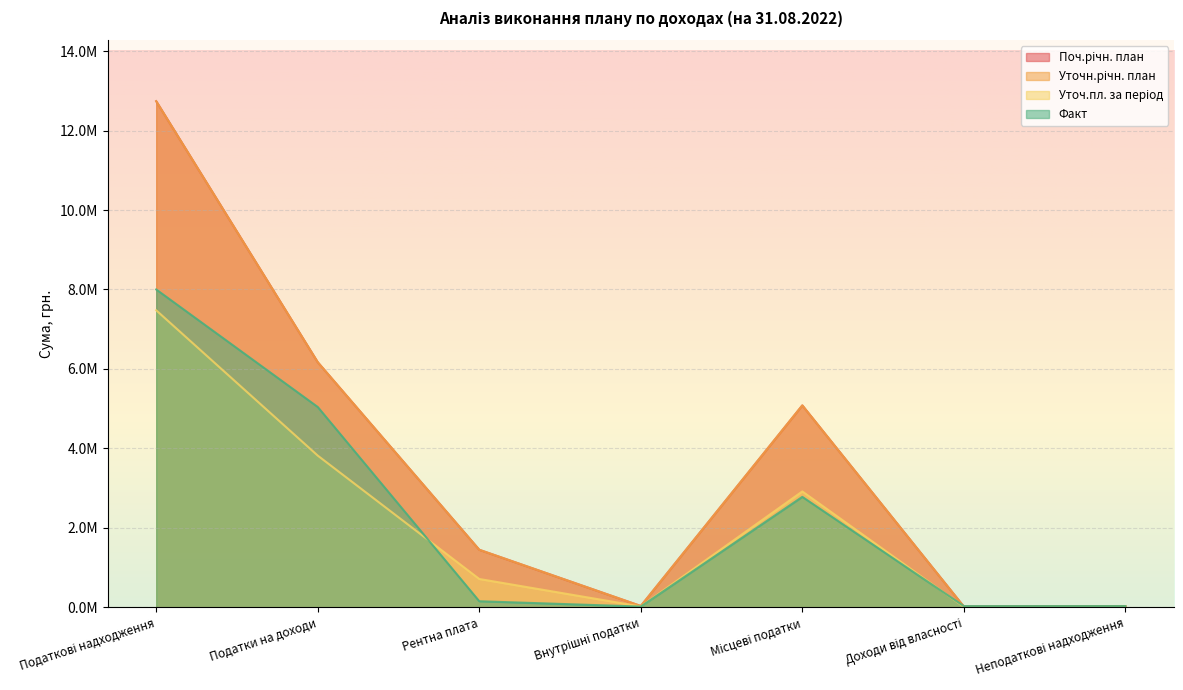

Which series ends up on top after the final intersection of Факт and Уточн.річн. план?

Факт